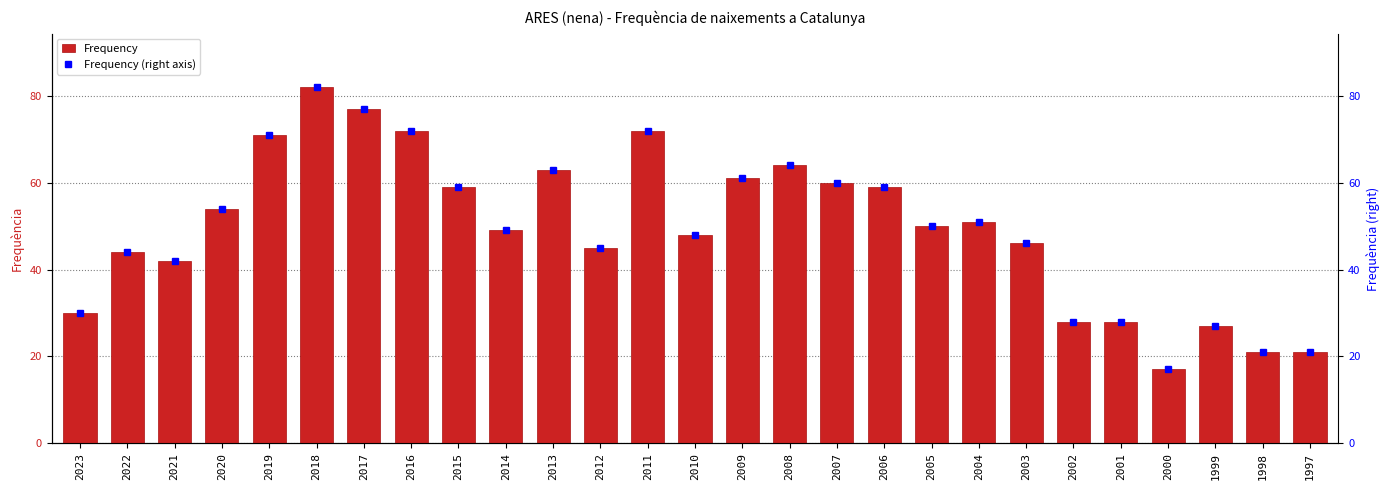

What is the maximum value for Frequency (right axis)?

82